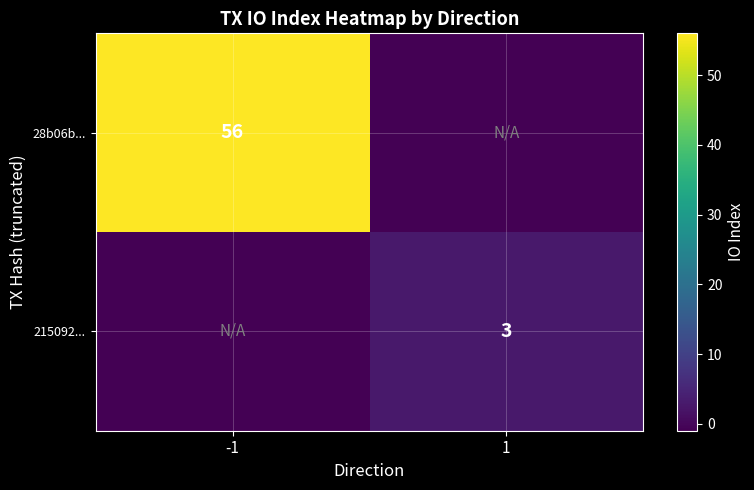

How many series are shown in this chart?

2